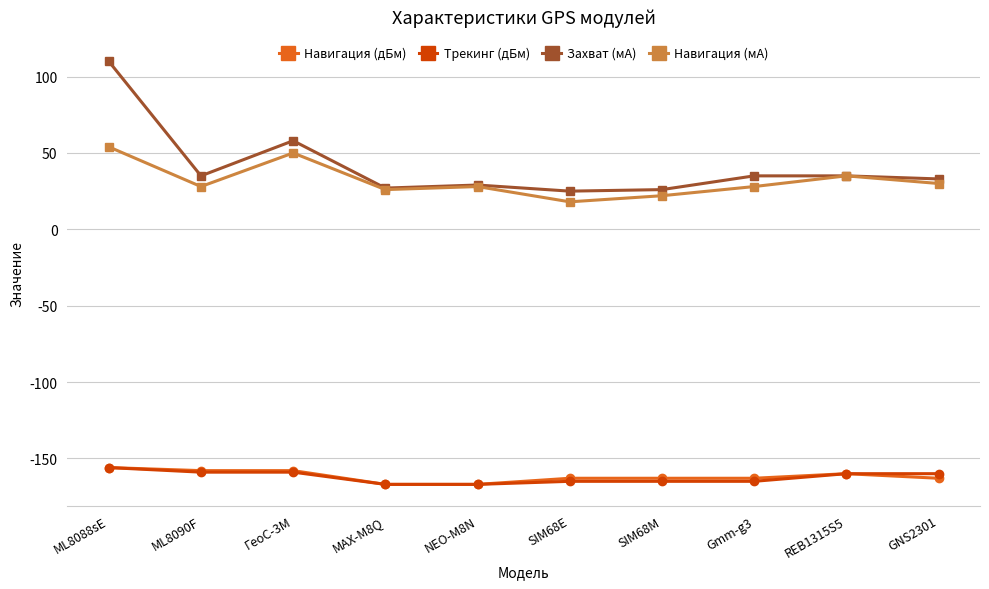

Count the Навигация (дБм) values in the range -163 to -158.

7